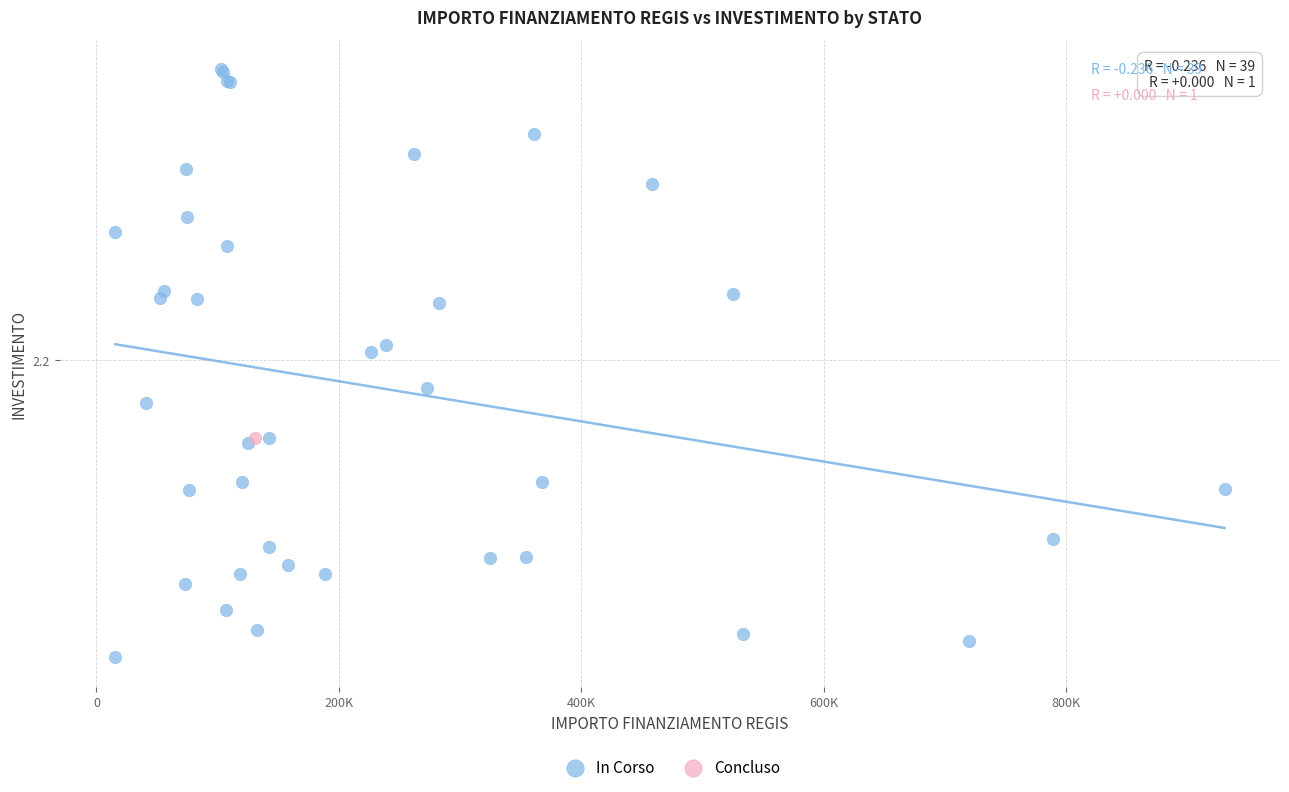

What are all the series names shown in the legend?

In Corso, Concluso